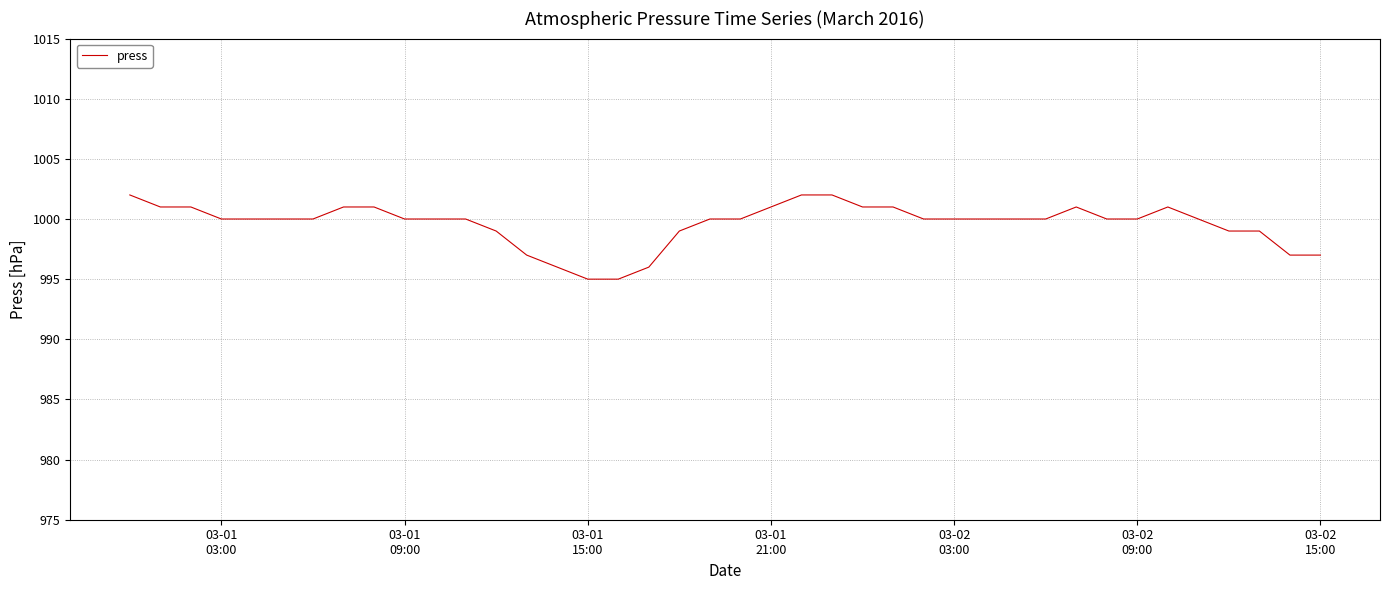

What is the smallest value displayed?

995